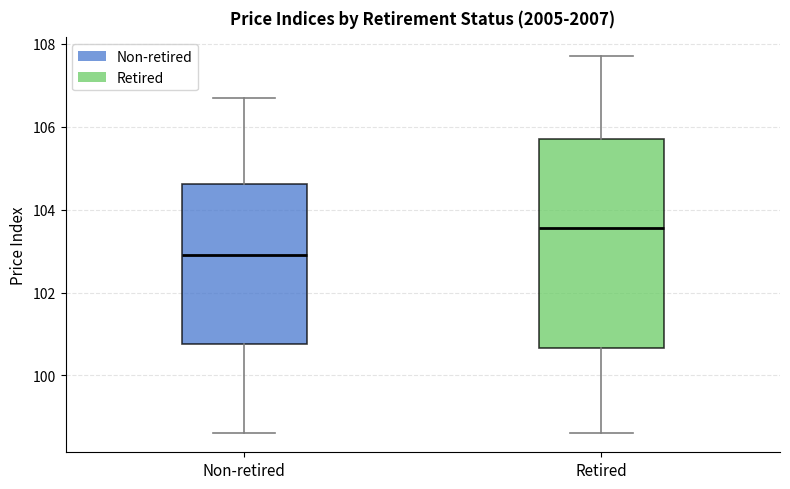

Which box is the tallest, from its lower edge to its upper edge?

Retired